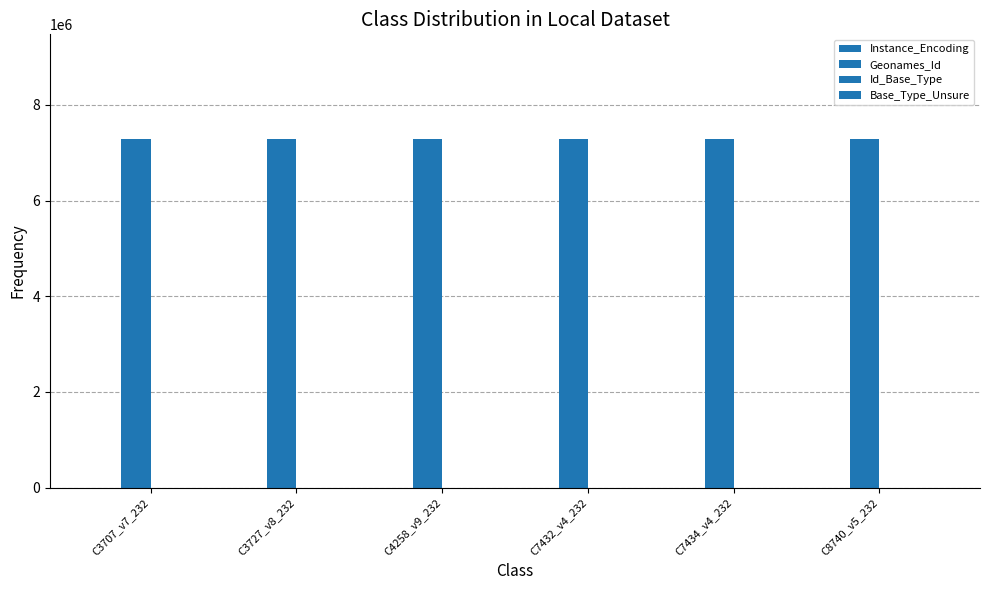

How many groups of bars are there?

6